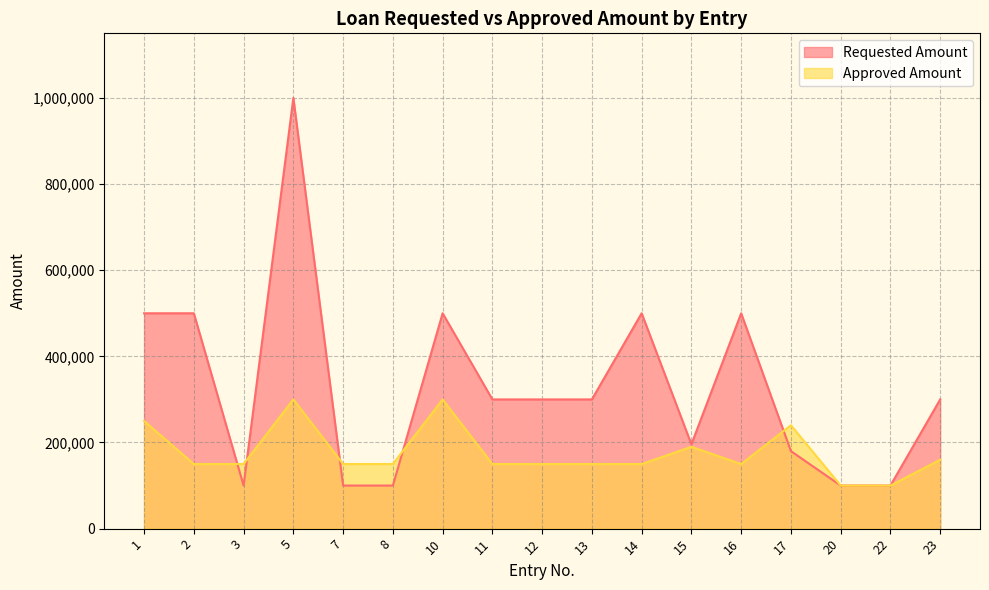

How many intersections are there between Approved Amount and Requested Amount?

5